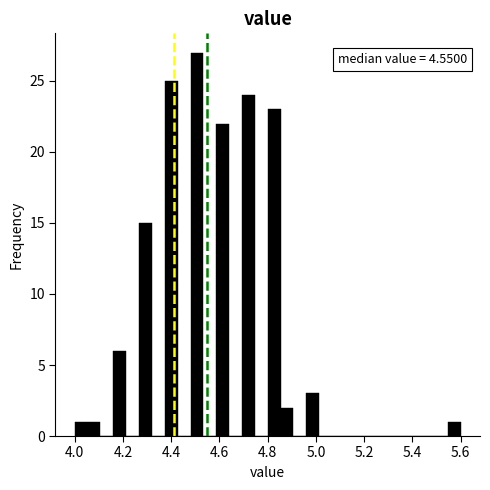

Read against the x-axis, roughly where is the centre of the tallest bar?

4.50